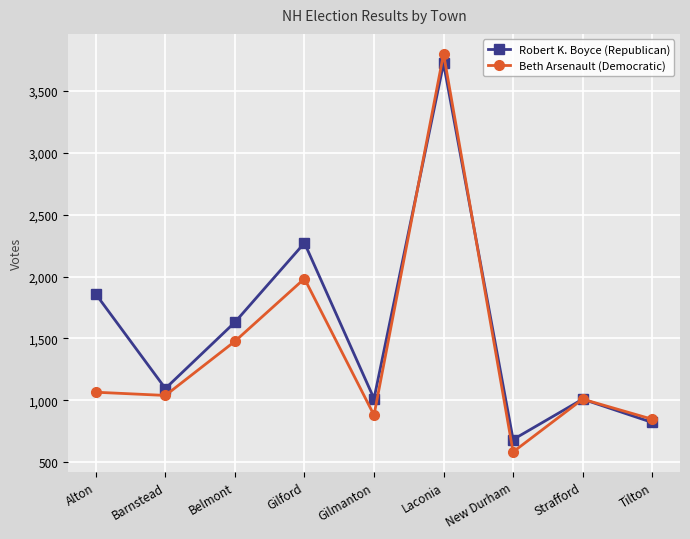

What is the average value of the Beth Arsenault (Democratic) series?

1410